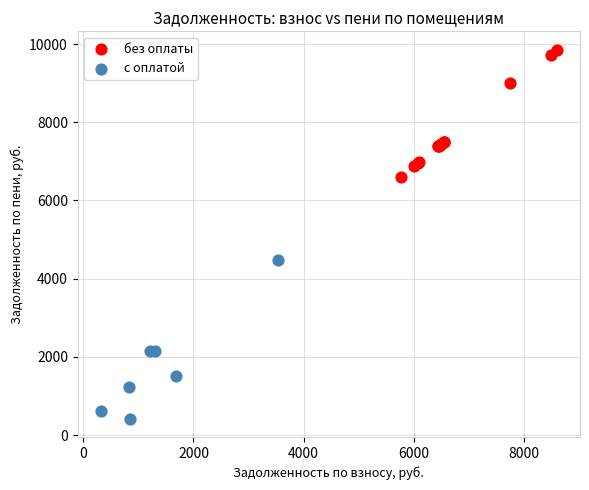

Which series contains the lowest Y value?

с оплатой